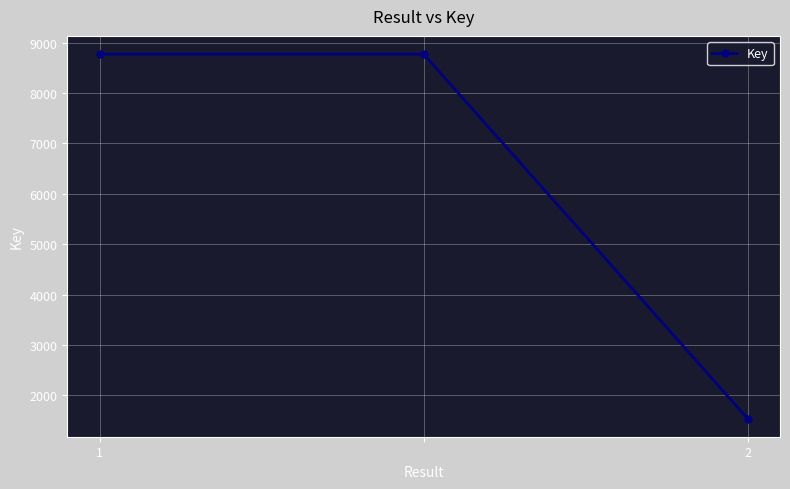

How many data points does each series have?

3